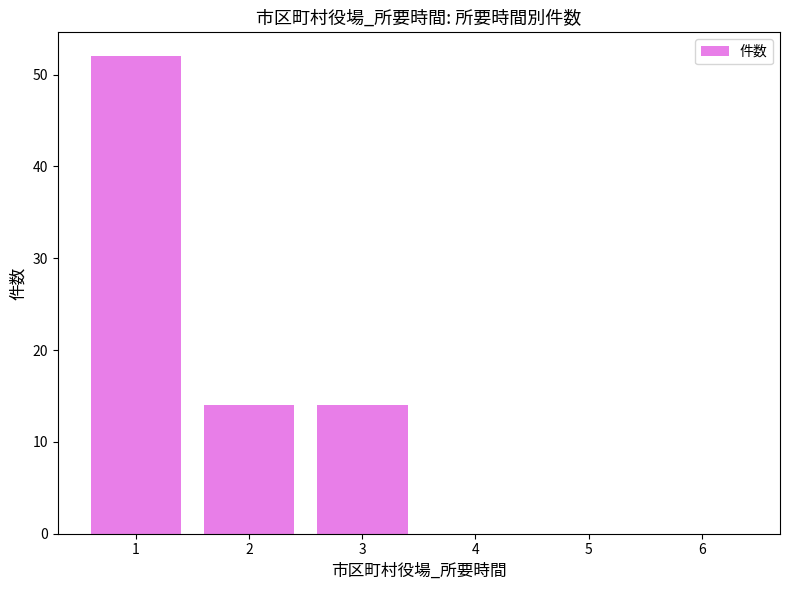

What is the sum of the values at 2 and 4?

14